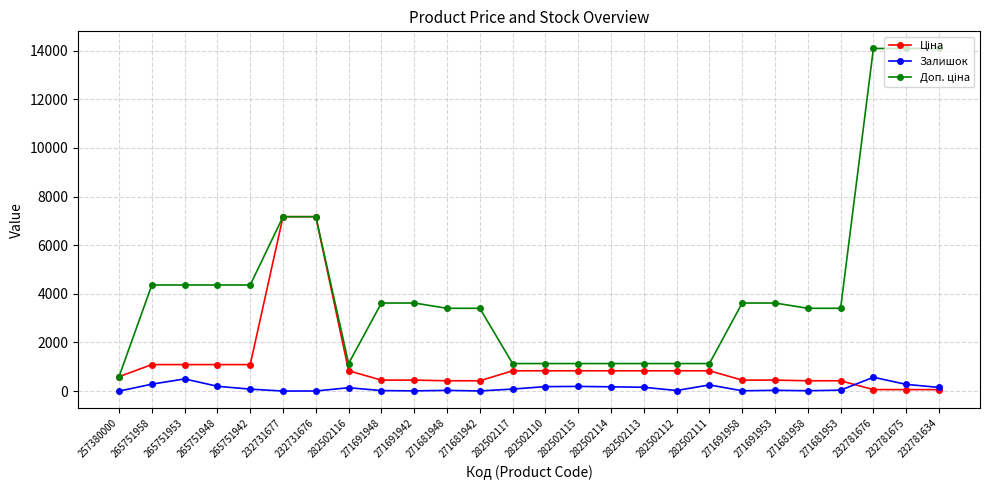

What is the greatest value displayed?

14091.8